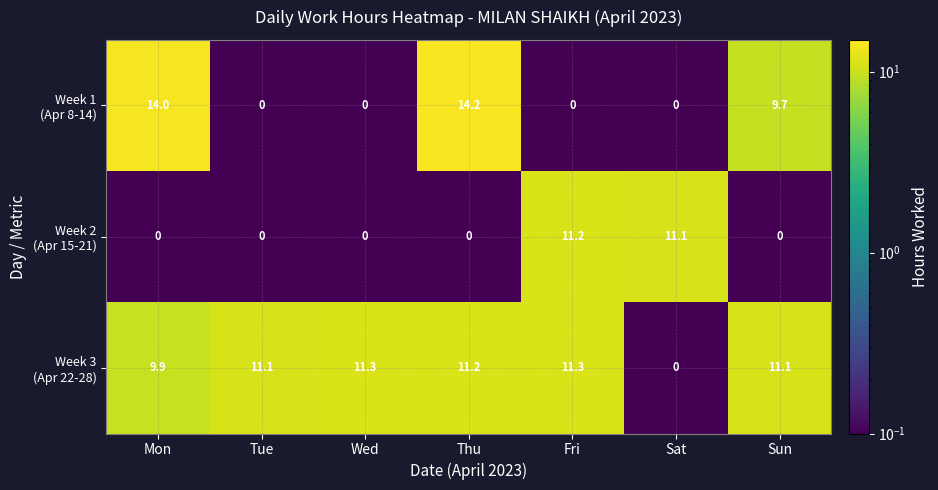

At how many categories does at least one series exceed 10?

7